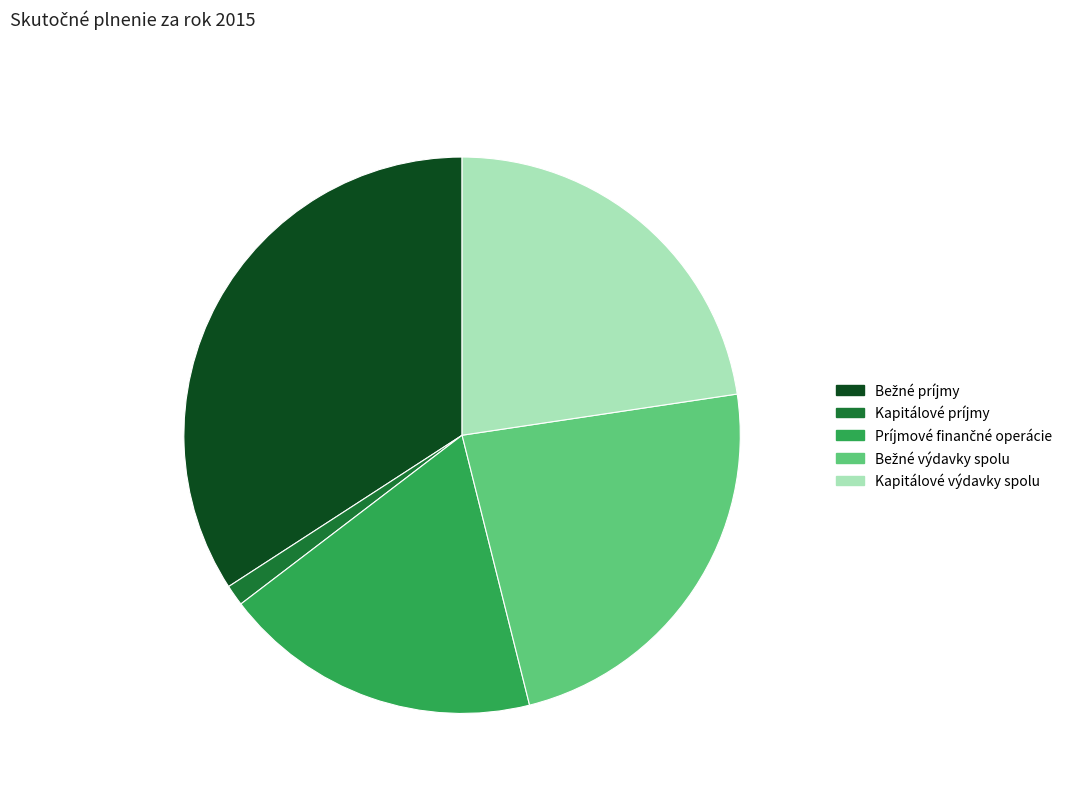

Does Kapitálové príjmy represent more than half of the total?

No